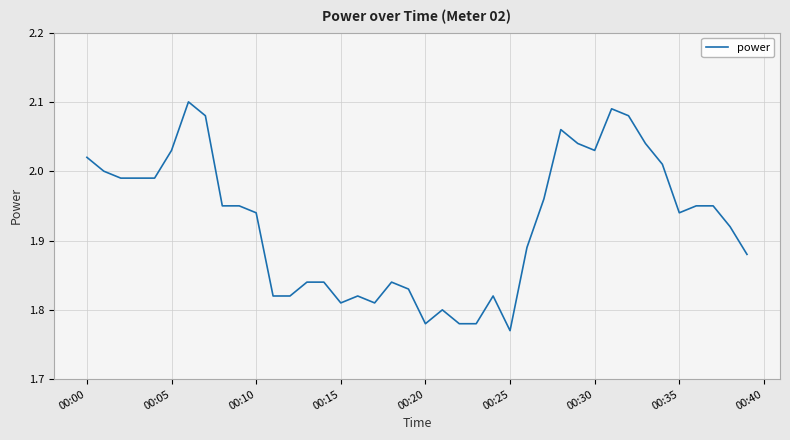

What is the difference between the maximum and minimum values?

0.3